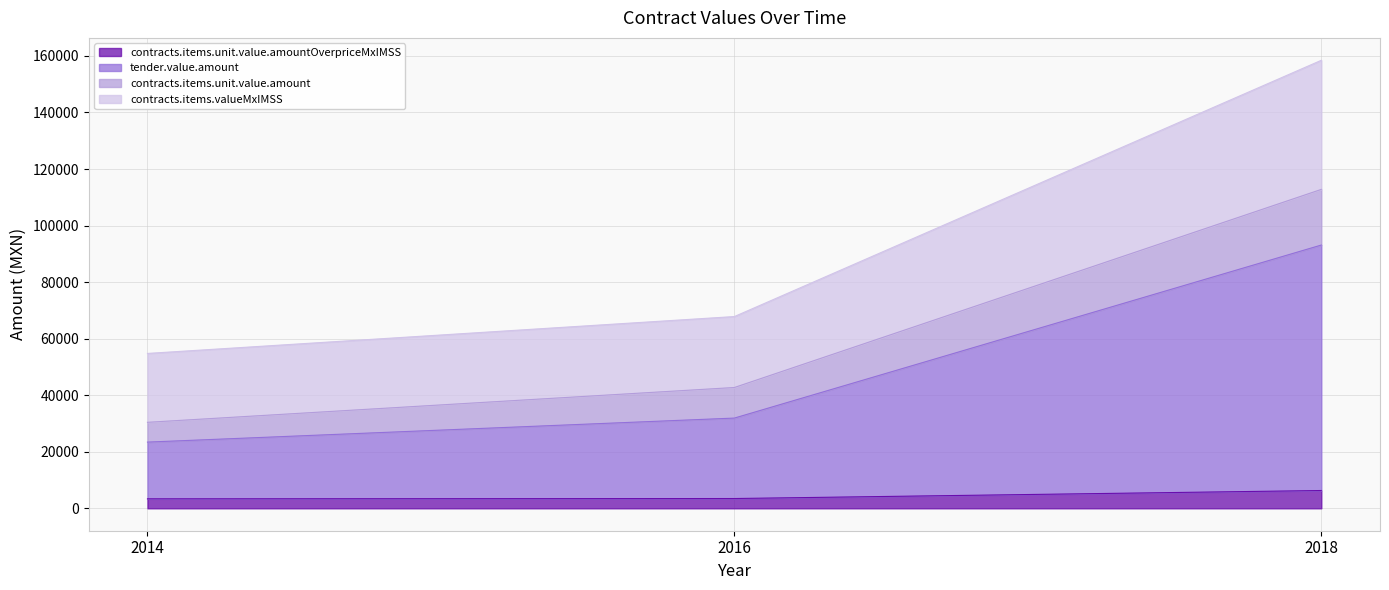

Which series has the largest total across all categories?

tender.value.amount